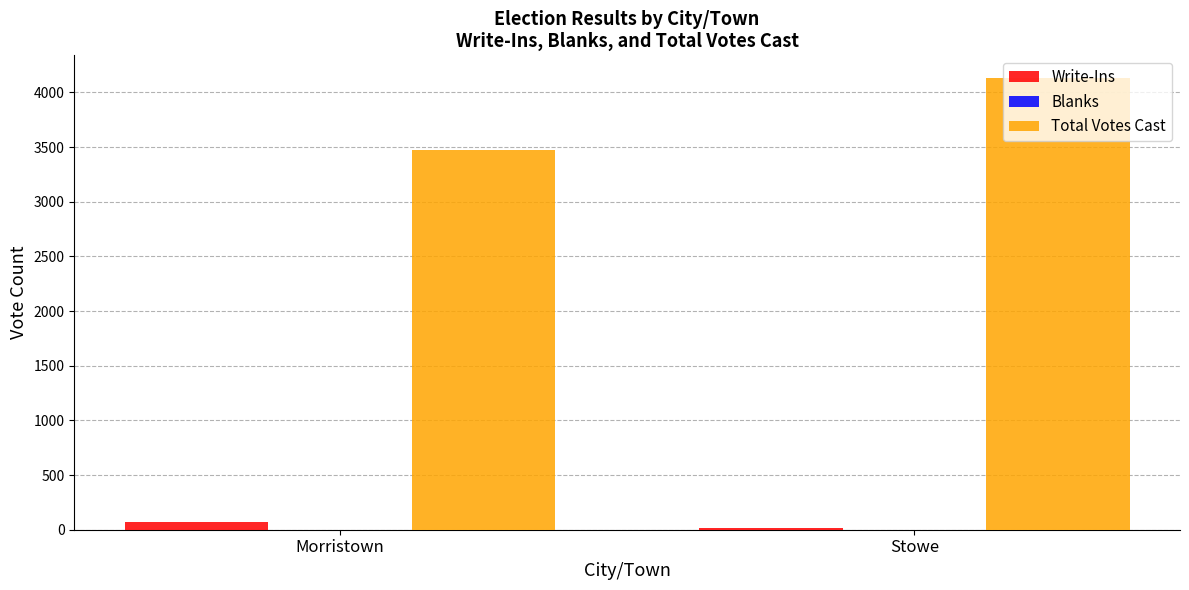

How many groups of bars are there?

2